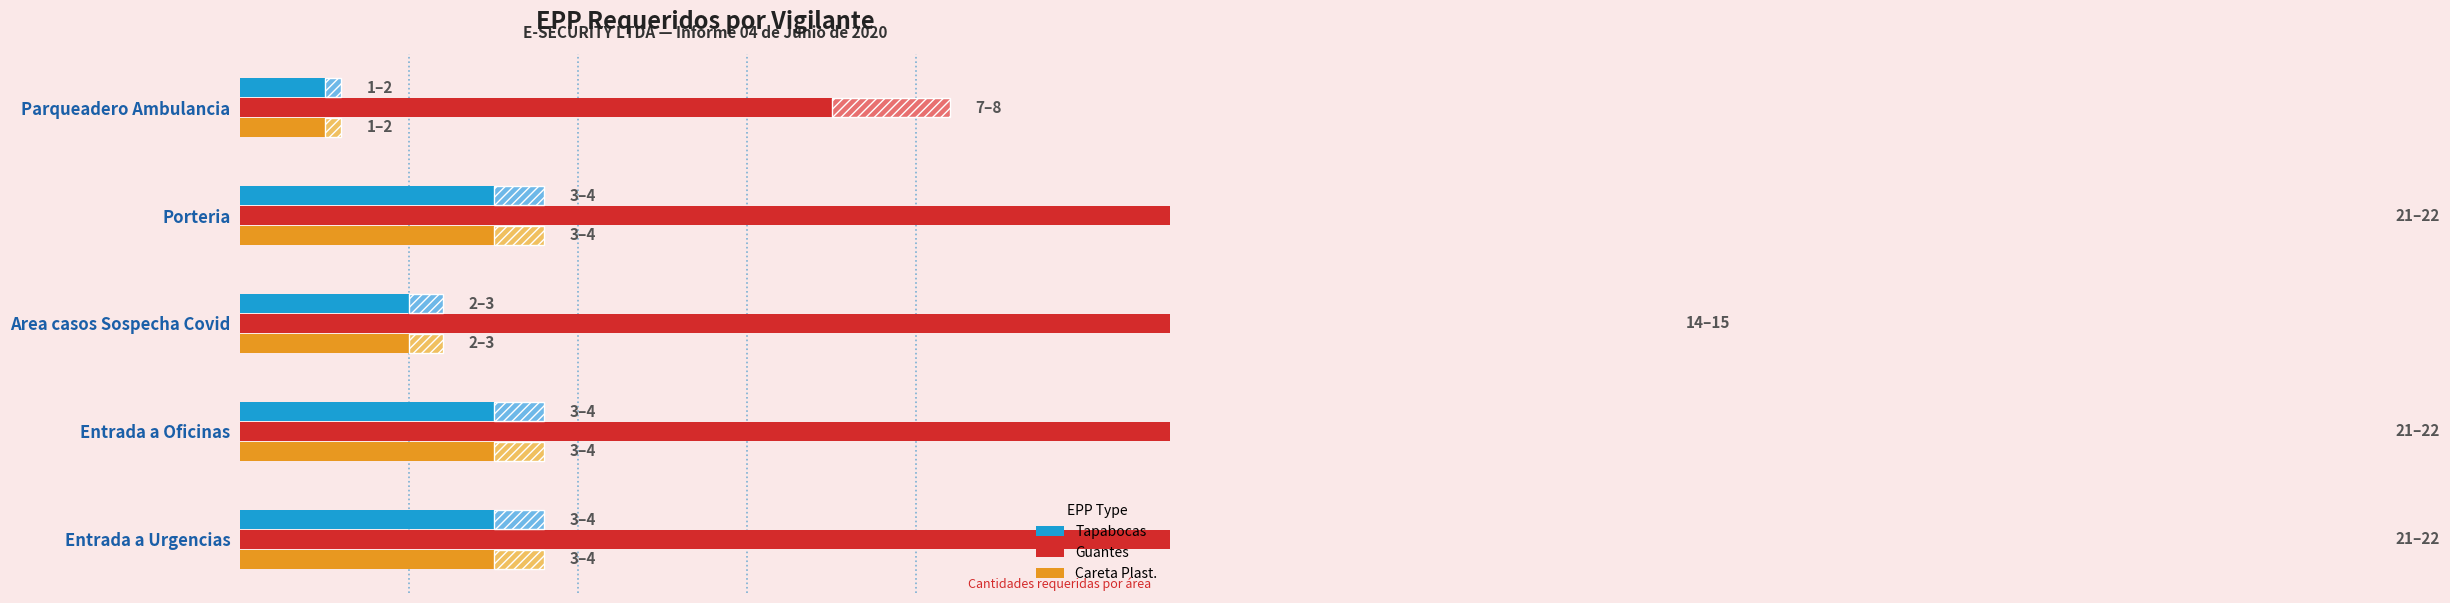

Count the number of data series in this chart.

3